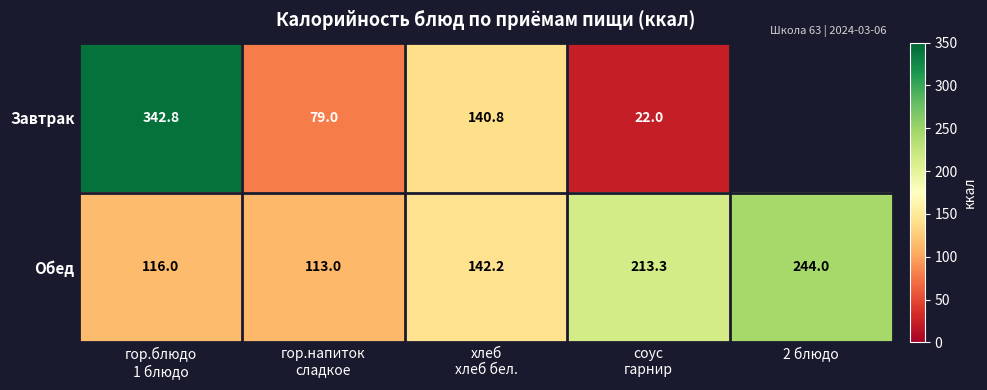

The value of Обед at 2 блюдо is 64.0. True or false?

False